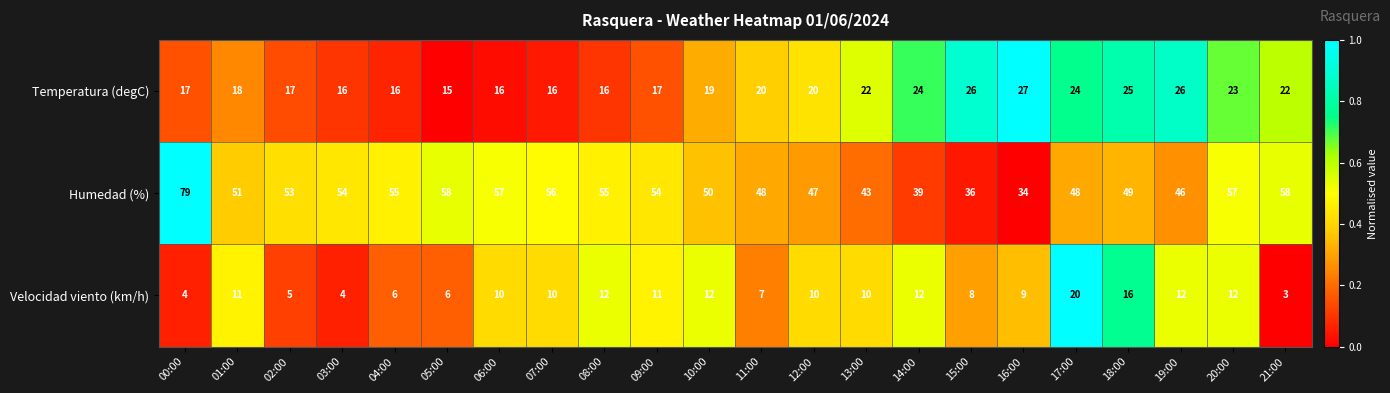

Where does the Velocidad viento (km/h) series first go above 10?

01:00